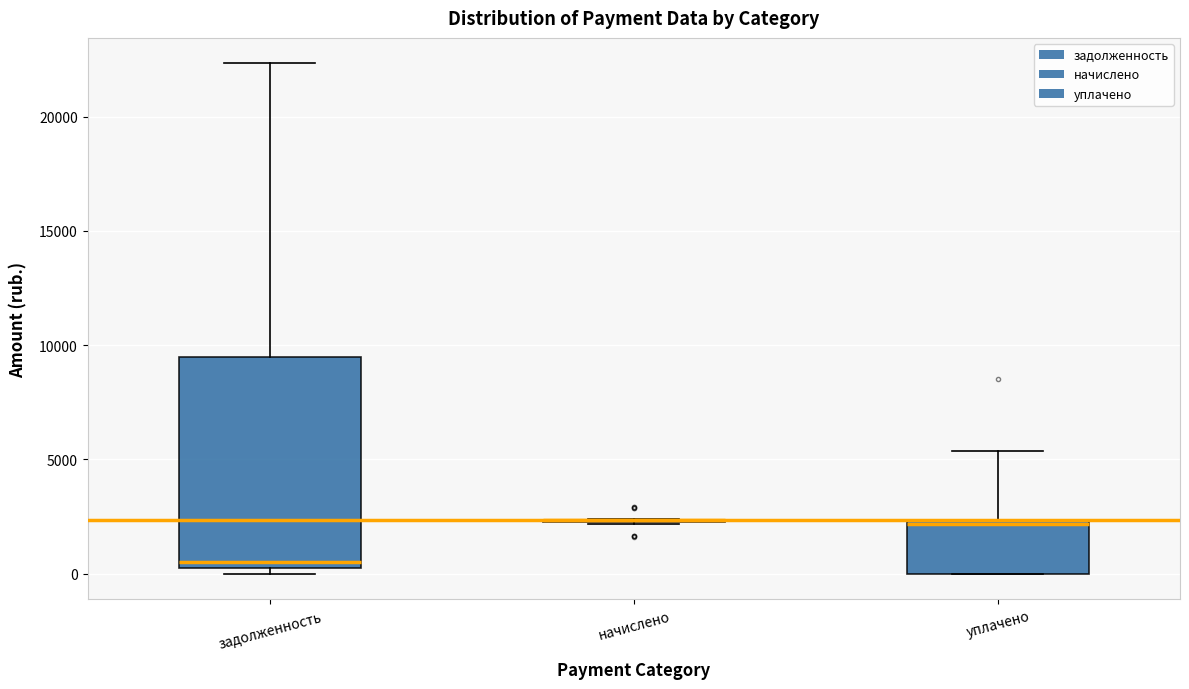

Reading left to right, read every box against the y-axis: the position of its median line, the range the box covers, and the ends of its whiskers. The values are not printed on the chart, so give them approximately, as read against the axis.

задолженность: median 500, box 0 to 9500, whiskers 0 (just below the box's lower edge) to 22500
начислено: box collapsed to a line at 2500, whiskers 2000 to 2500
уплачено: median 2000, box 0 to 2500, whiskers 0 to 5500